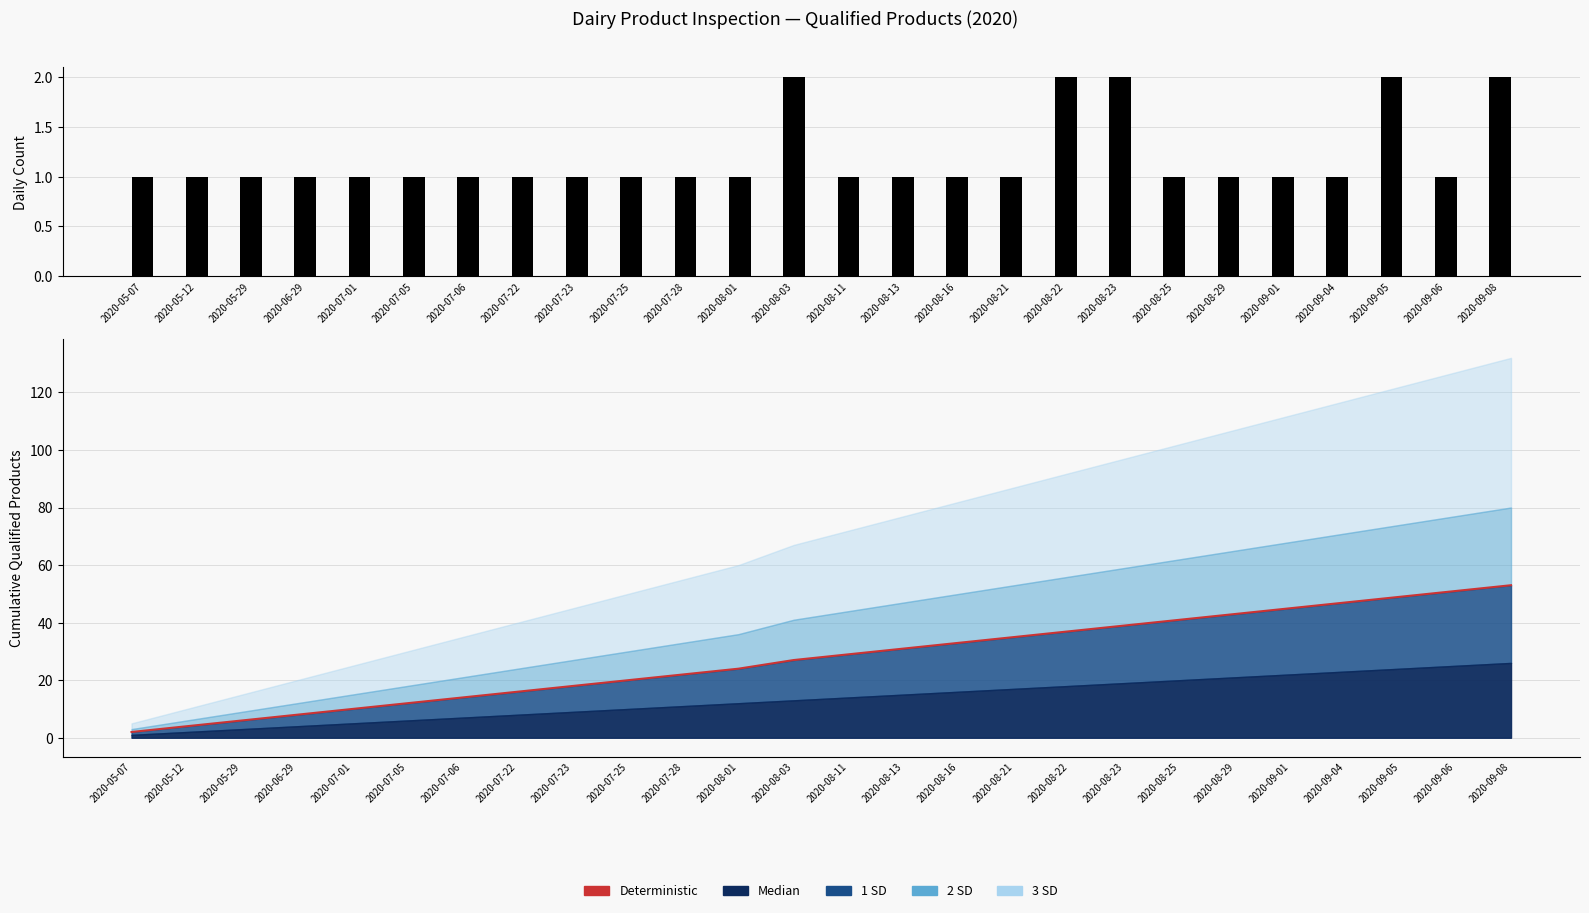

What is the smallest value displayed?

1